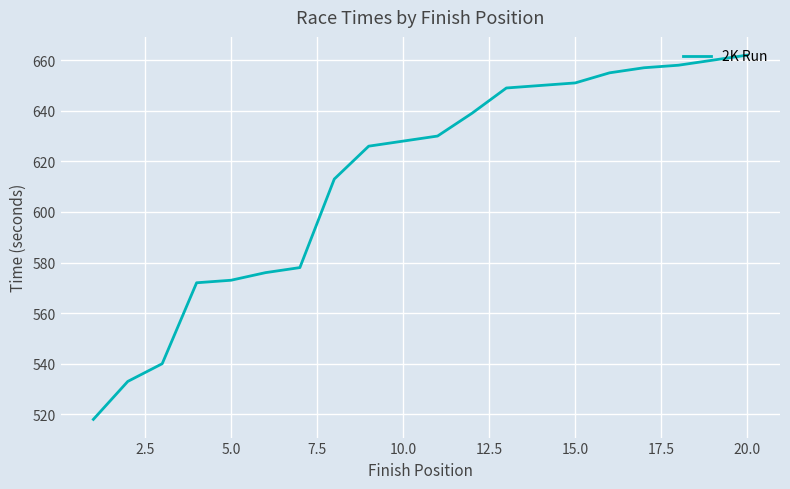

What is the greatest value displayed?

662